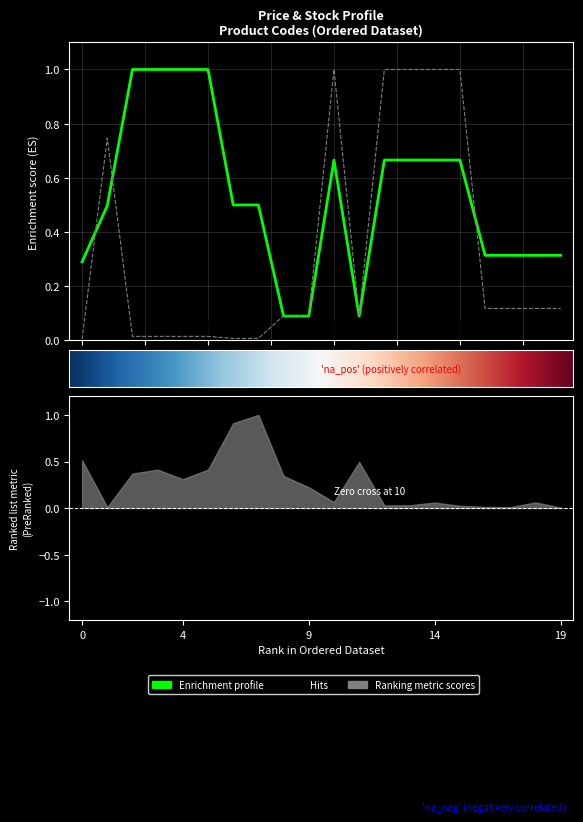

Reading left to right, what are all the values shown in this chart?

Ціна: 0.0	0.7	0.0	0.0	0.0	0.0	0.0	0.0	0.1	0.1	1.0	0.1	1.0	1.0	1.0	1.0	0.1	0.1	0.1	0.1
Доп. ціна: 0.3	0.5	1.0	1.0	1.0	1.0	0.5	0.5	0.1	0.1	0.7	0.1	0.7	0.7	0.7	0.7	0.3	0.3	0.3	0.3